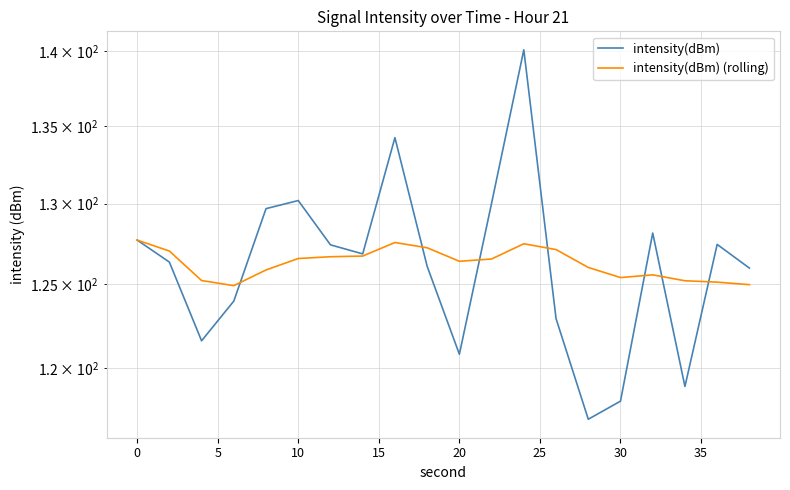

What is the sum of all intensity(dBm) values?

2523.6